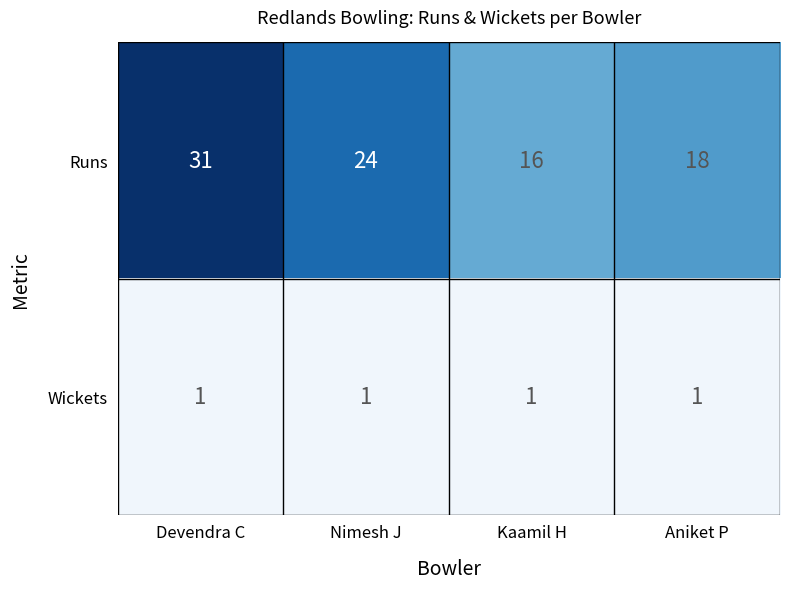

What value does the Runs series have at Aniket P, to the nearest 5?

20